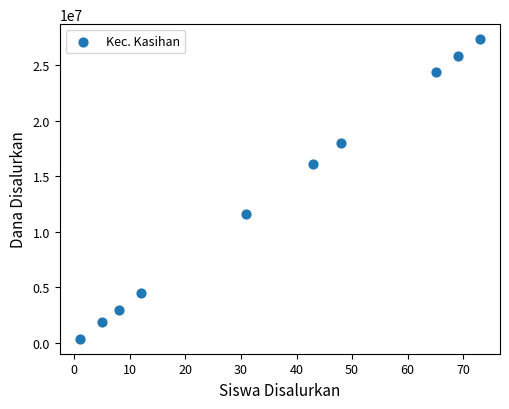

What is the range of X values (max minus min)?

72